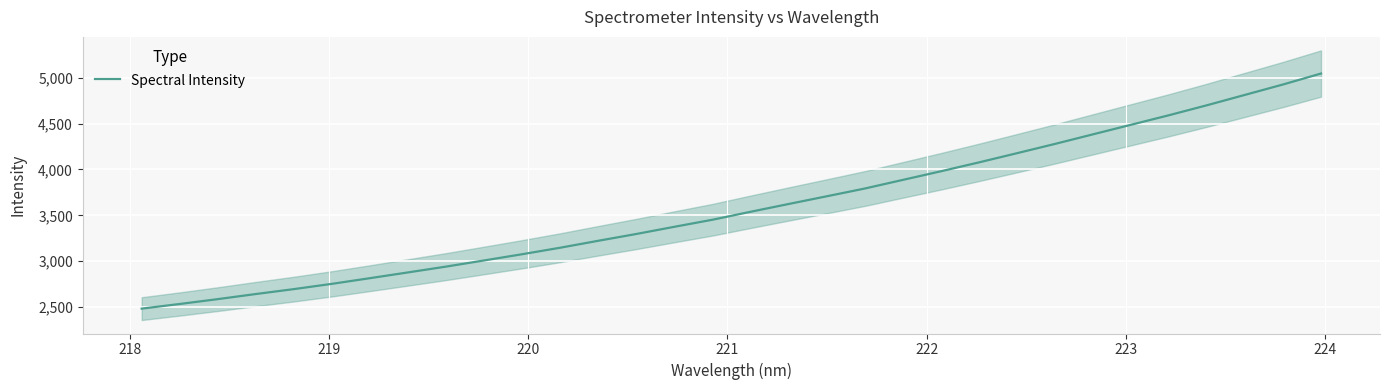

What is the minimum value for Spectral Intensity?

2483.1